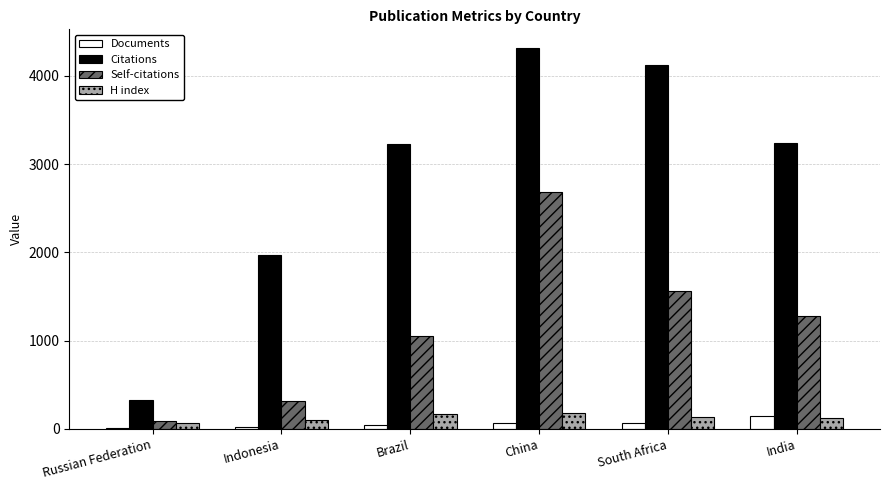

What is the difference between the second highest and second lowest values in the Documents series?

45